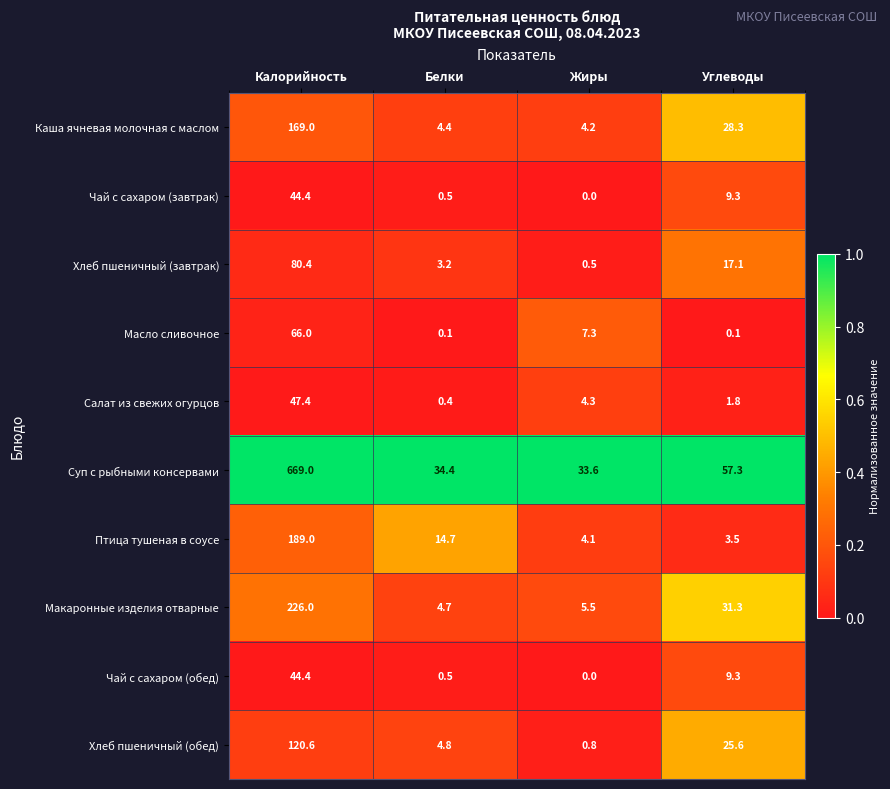

What is the sum of all Суп с рыбными консервами values?

794.3